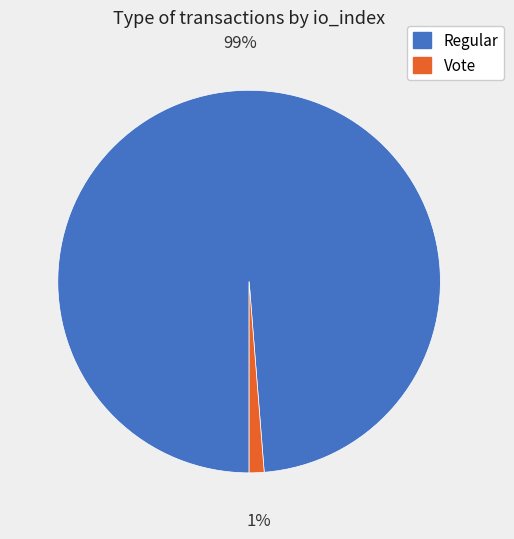

Between Regular and Vote, which is larger?

Regular